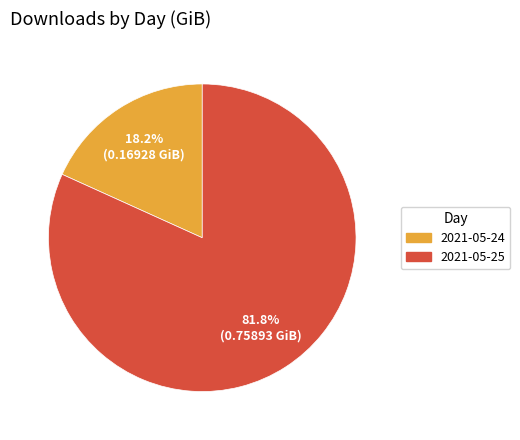

To the nearest percent, what is the combined percentage of 2021-05-25 and 2021-05-24?

100%